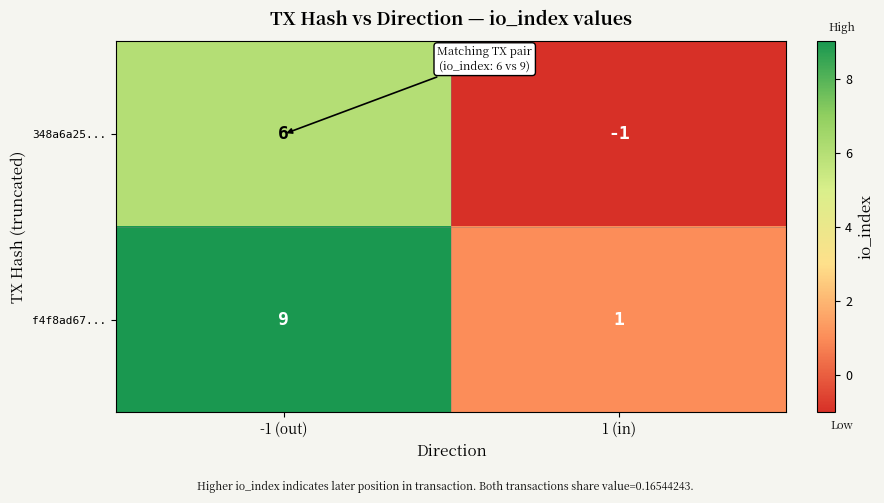

At how many categories does at least one series exceed 6?

1